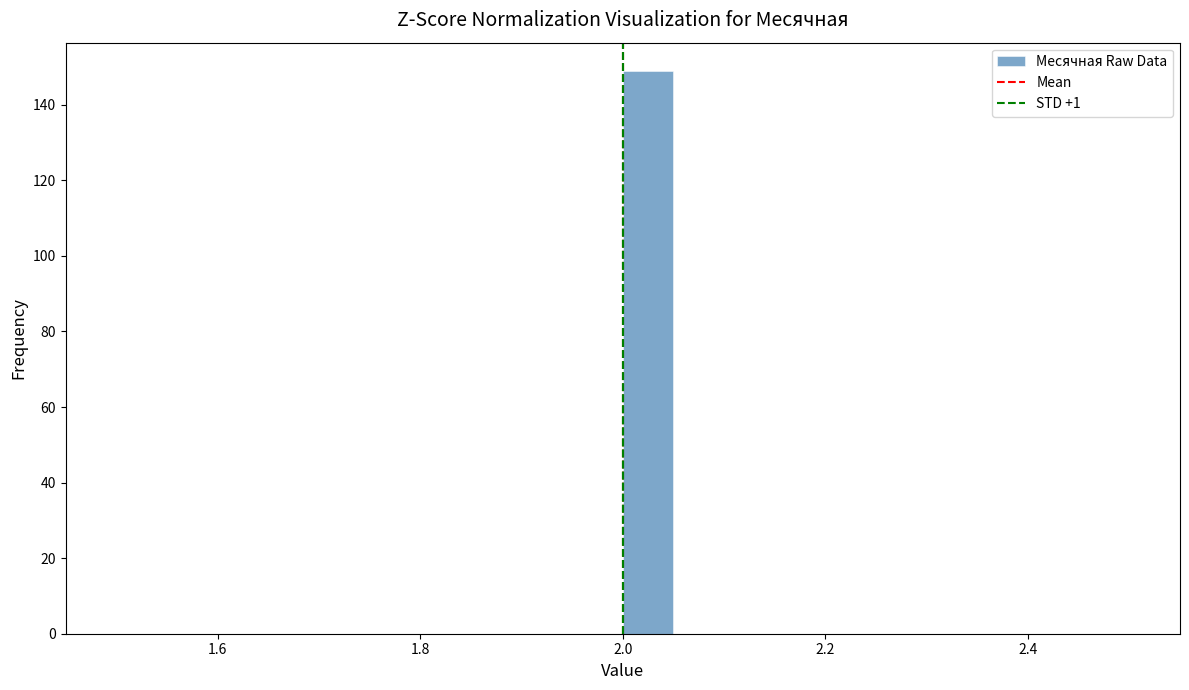

Read against the x-axis, roughly where is the centre of the tallest bar?

2.02